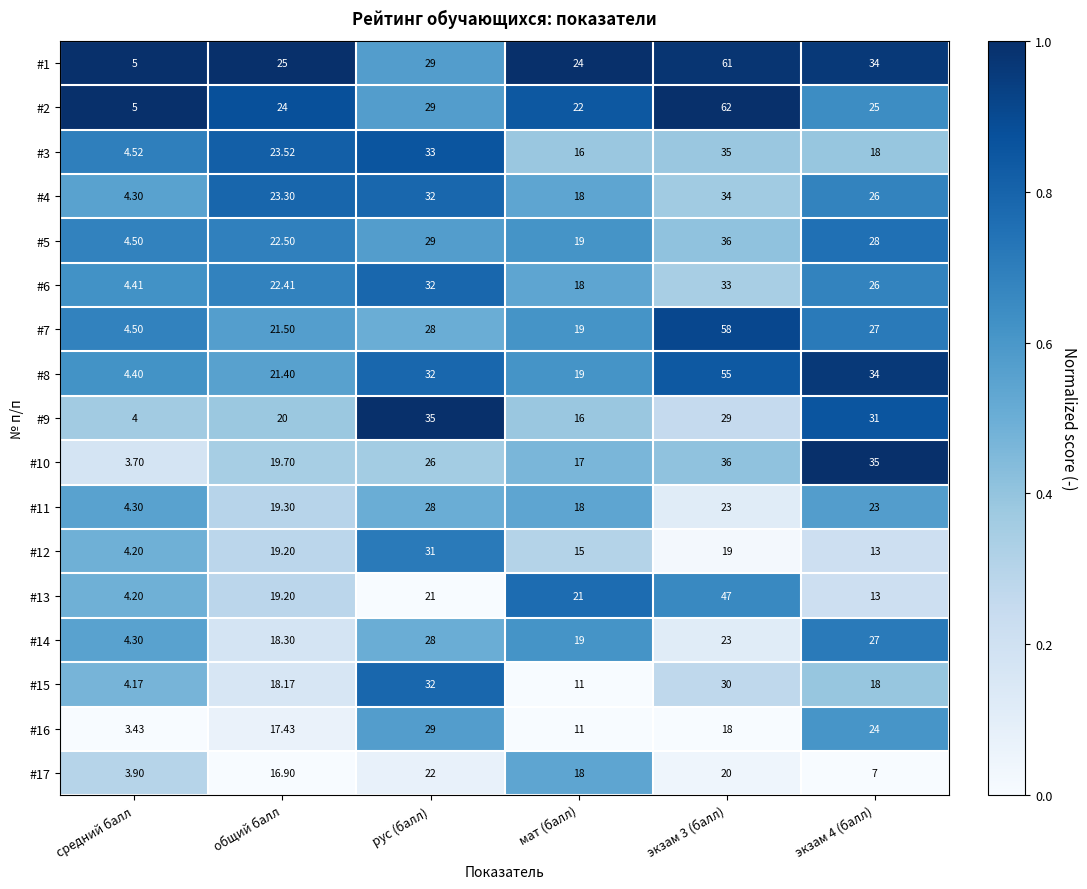

Which label corresponds to the smallest value in the chart?

средний балл